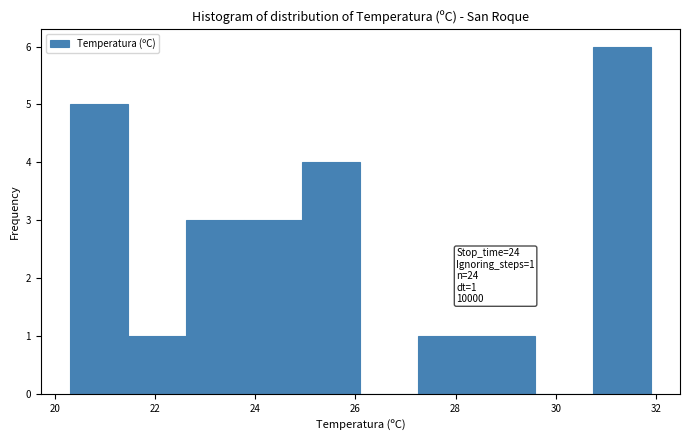

Over which range of the x-axis is the bar tallest?

30.74 to 31.90